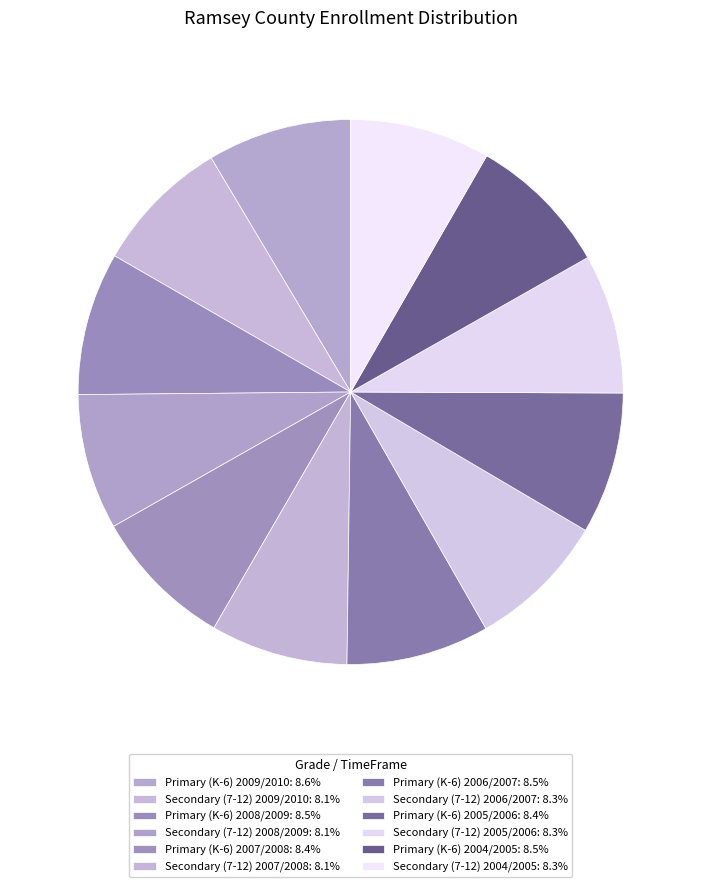

Count the number of slices in the pie.

12